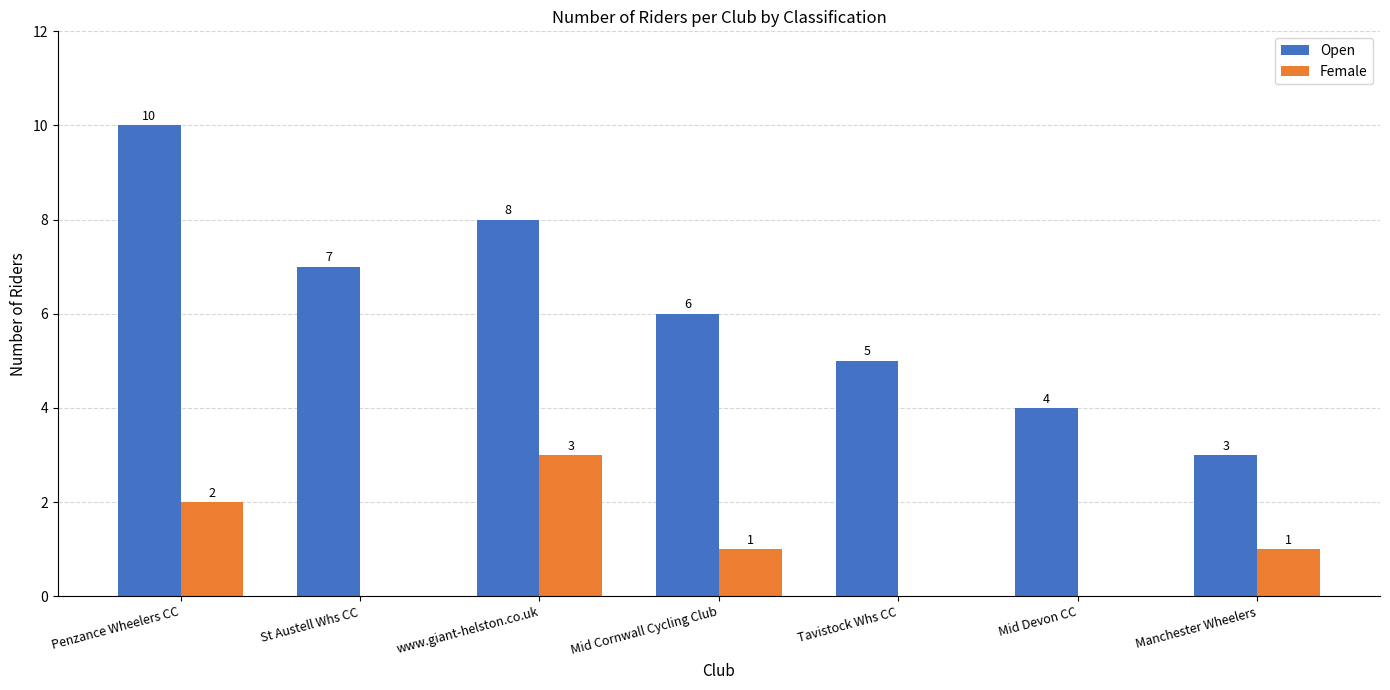

Does the chart contain stacked bars?

No